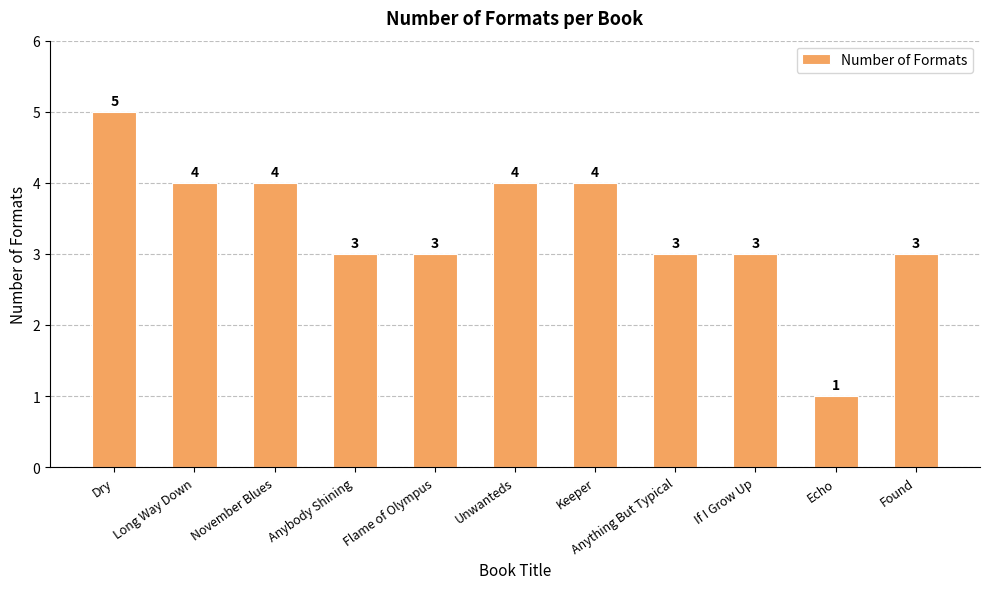

Reading left to right, extract all data points from this chart.

Dry=5	Long Way Down=4	November Blues=4	Anybody Shining=3	Flame of Olympus=3	Unwanteds=4	Keeper=4	Anything But Typical=3	If I Grow Up=3	Echo=1	Found=3